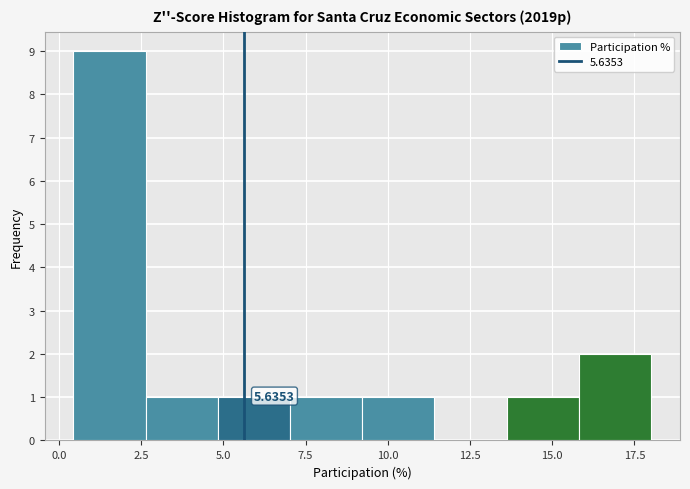

Which range on the x-axis has the tallest bar?

0.5 to 2.5